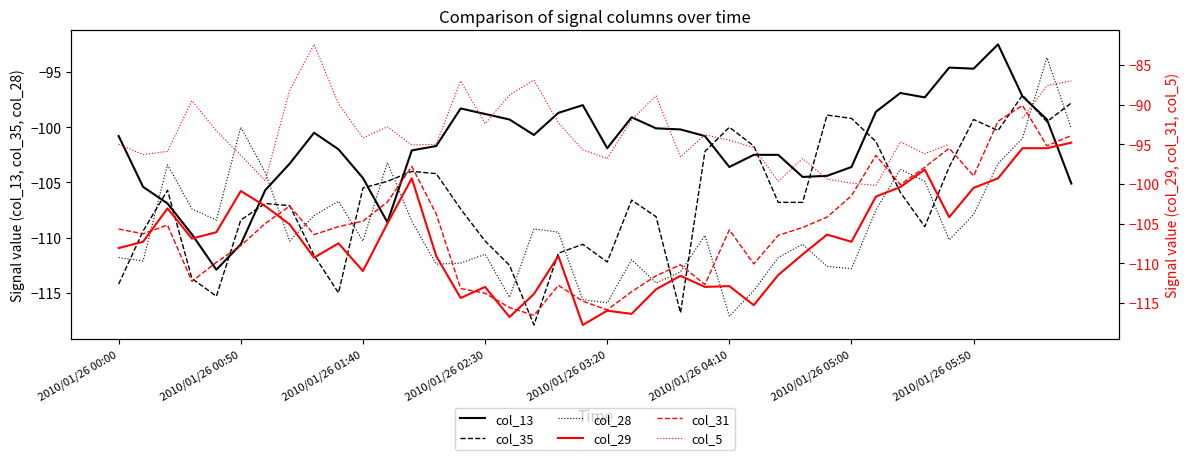

True or false: col_35 and col_29 cross at least once.

True